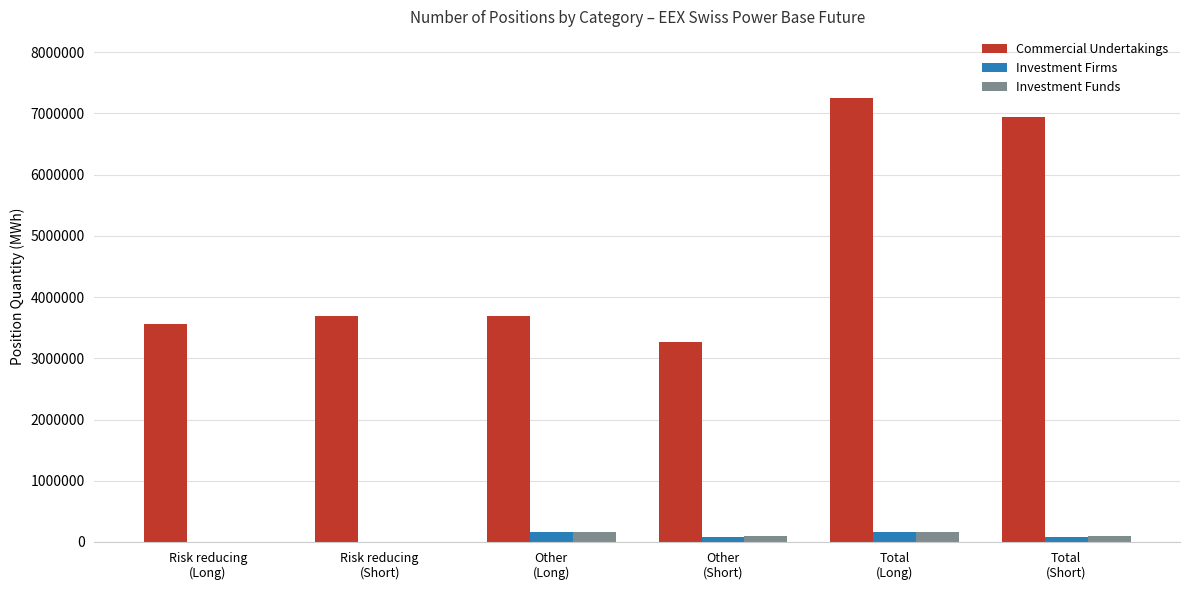

What is the sum of all Investment Firms values?

498934